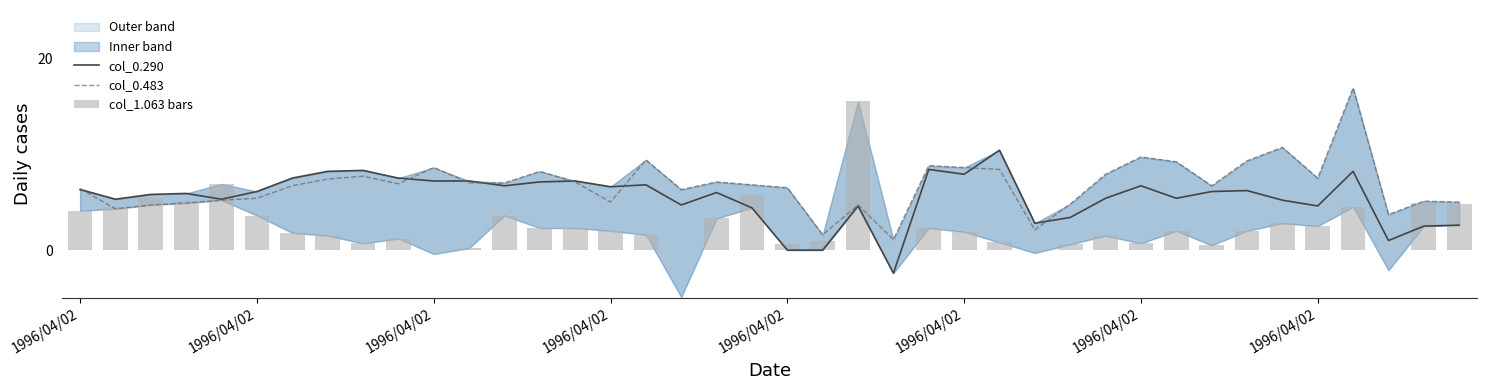

Rank the categories by col_0.483 value from lowest to highest.

23, 21, 27, 37, 1996/04/02, 1996/04/02, 22, 28, 1996/04/02, 15, 39, 38, 1996/04/02, 1996/04/02, 17, 1996/04/02, 20, 1996/04/02, 32, 19, 9, 11, 12, 14, 18, 1996/04/02, 35, 8, 29, 13, 26, 10, 25, 24, 31, 33, 16, 30, 34, 36